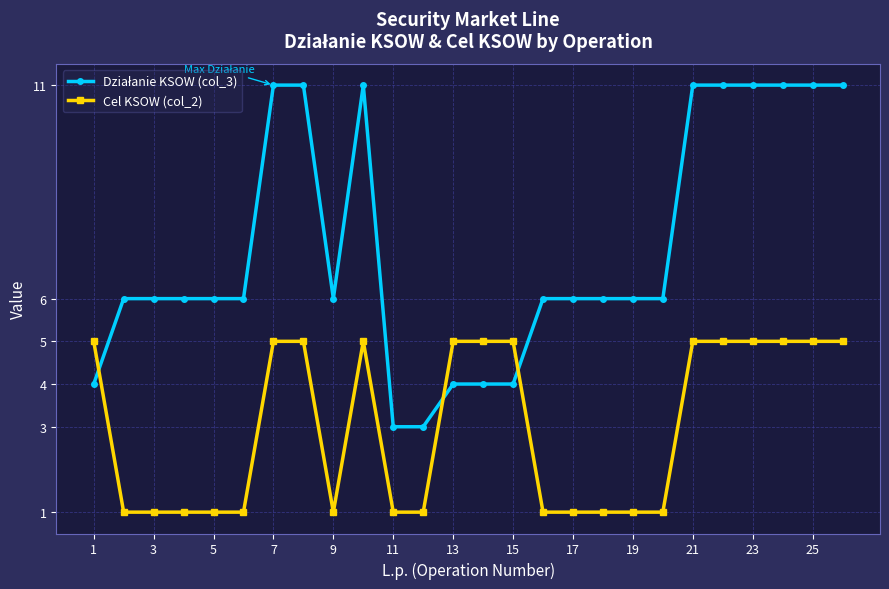

What is the minimum value for Cel KSOW (col_2)?

1